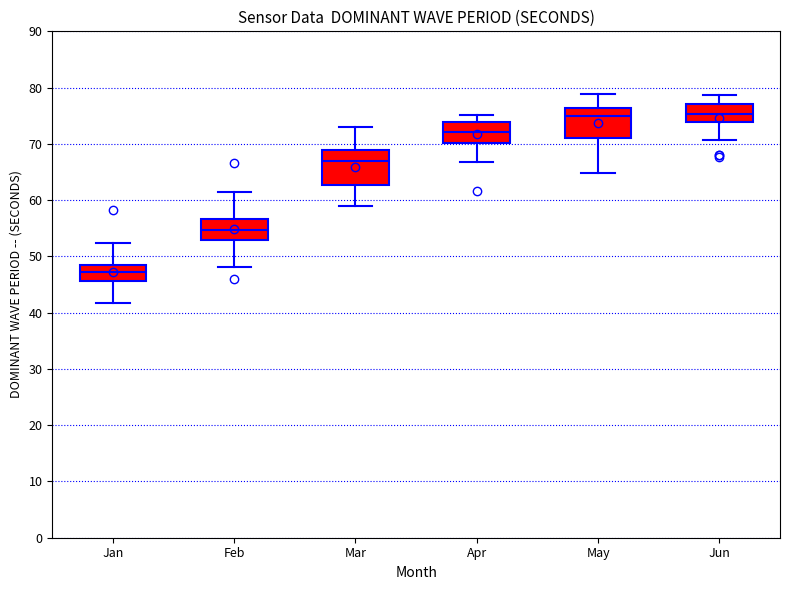

Reading left to right, transcribe this box plot: for each box, give where its median line is, the range the box spans, and where its two whiskers end, as read against the y-axis. The values are not printed on the chart, so give them approximately, as read against the axis.

Jan: median 47, box 46 to 49, whiskers 42 to 52
Feb: median 55, box 53 to 57, whiskers 48 to 62
Mar: median 67, box 63 to 69, whiskers 59 to 73
Apr: median 72, box 70 to 74, whiskers 67 to 75
May: median 75, box 71 to 76, whiskers 65 to 79
Jun: median 75, box 74 to 77, whiskers 71 to 79